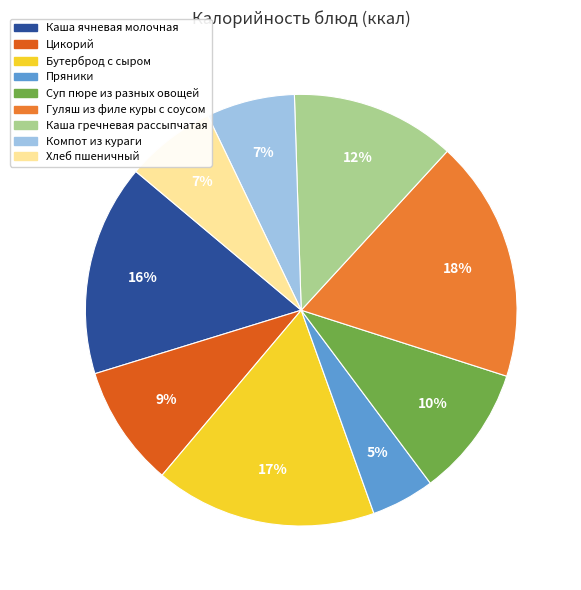

How many slices are in this pie chart?

9